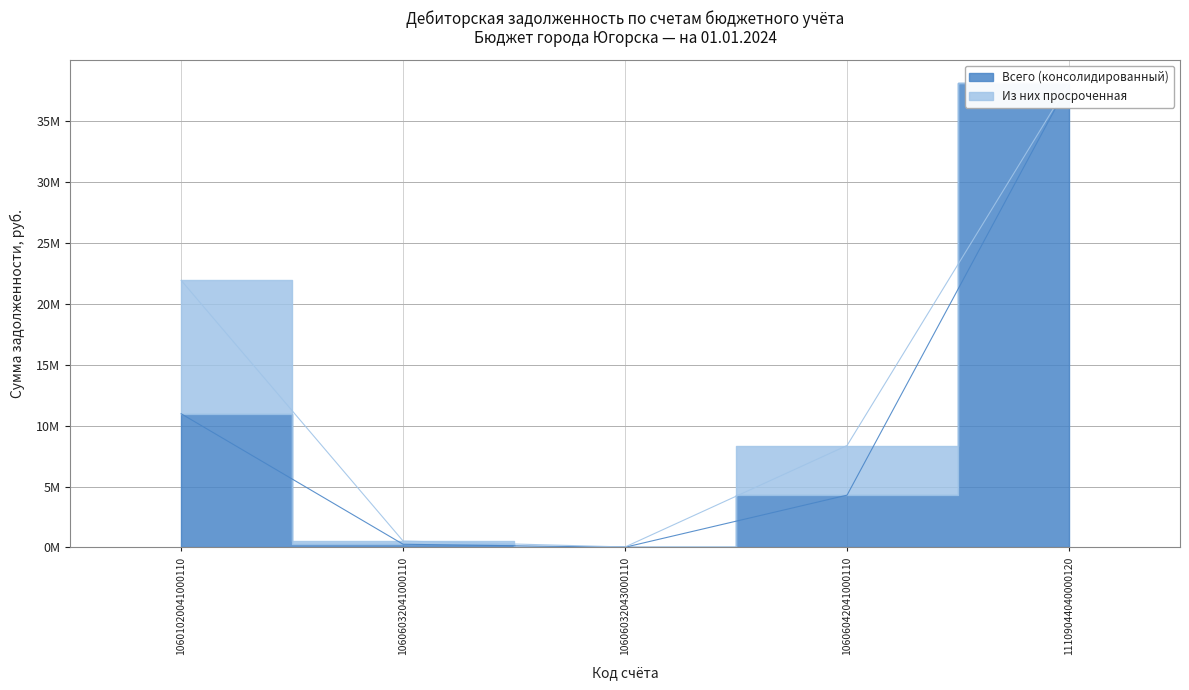

How many data points does each series have?

5